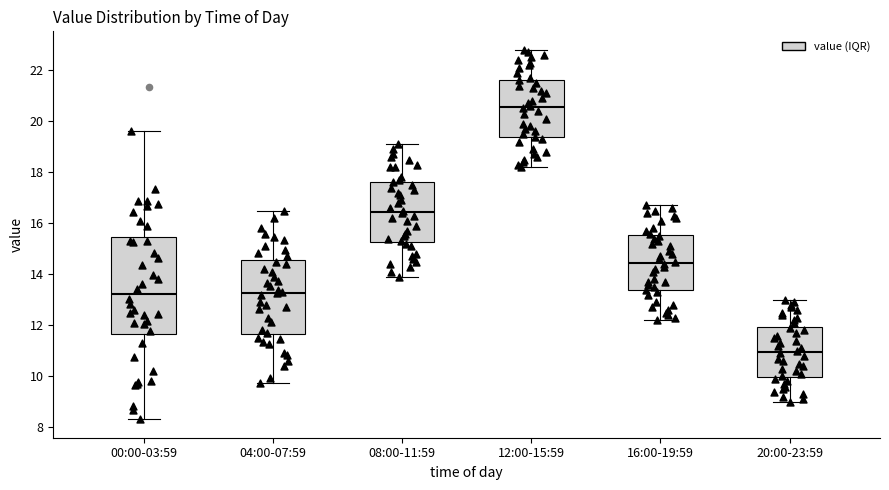

Reading left to right, transcribe this box plot: for each box, give where its median line is, the range the box spans, and where its two whiskers end, as read against the y-axis. The values are not printed on the chart, so give them approximately, as read against the axis.

00:00-03:59: median 13.2, box 11.6 to 15.4, whiskers 8.4 to 19.6
04:00-07:59: median 13.2, box 11.6 to 14.6, whiskers 9.8 to 16.6
08:00-11:59: median 16.4, box 15.2 to 17.6, whiskers 14.0 to 19.2
12:00-15:59: median 20.6, box 19.4 to 21.6, whiskers 18.2 to 22.8
16:00-19:59: median 14.4, box 13.4 to 15.6, whiskers 12.2 to 16.8
20:00-23:59: median 11.0, box 10.0 to 12.0, whiskers 9.0 to 13.0